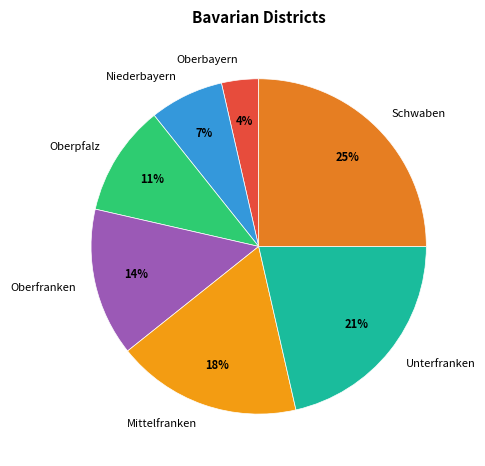

Which has a higher value, Unterfranken or Oberbayern?

Unterfranken